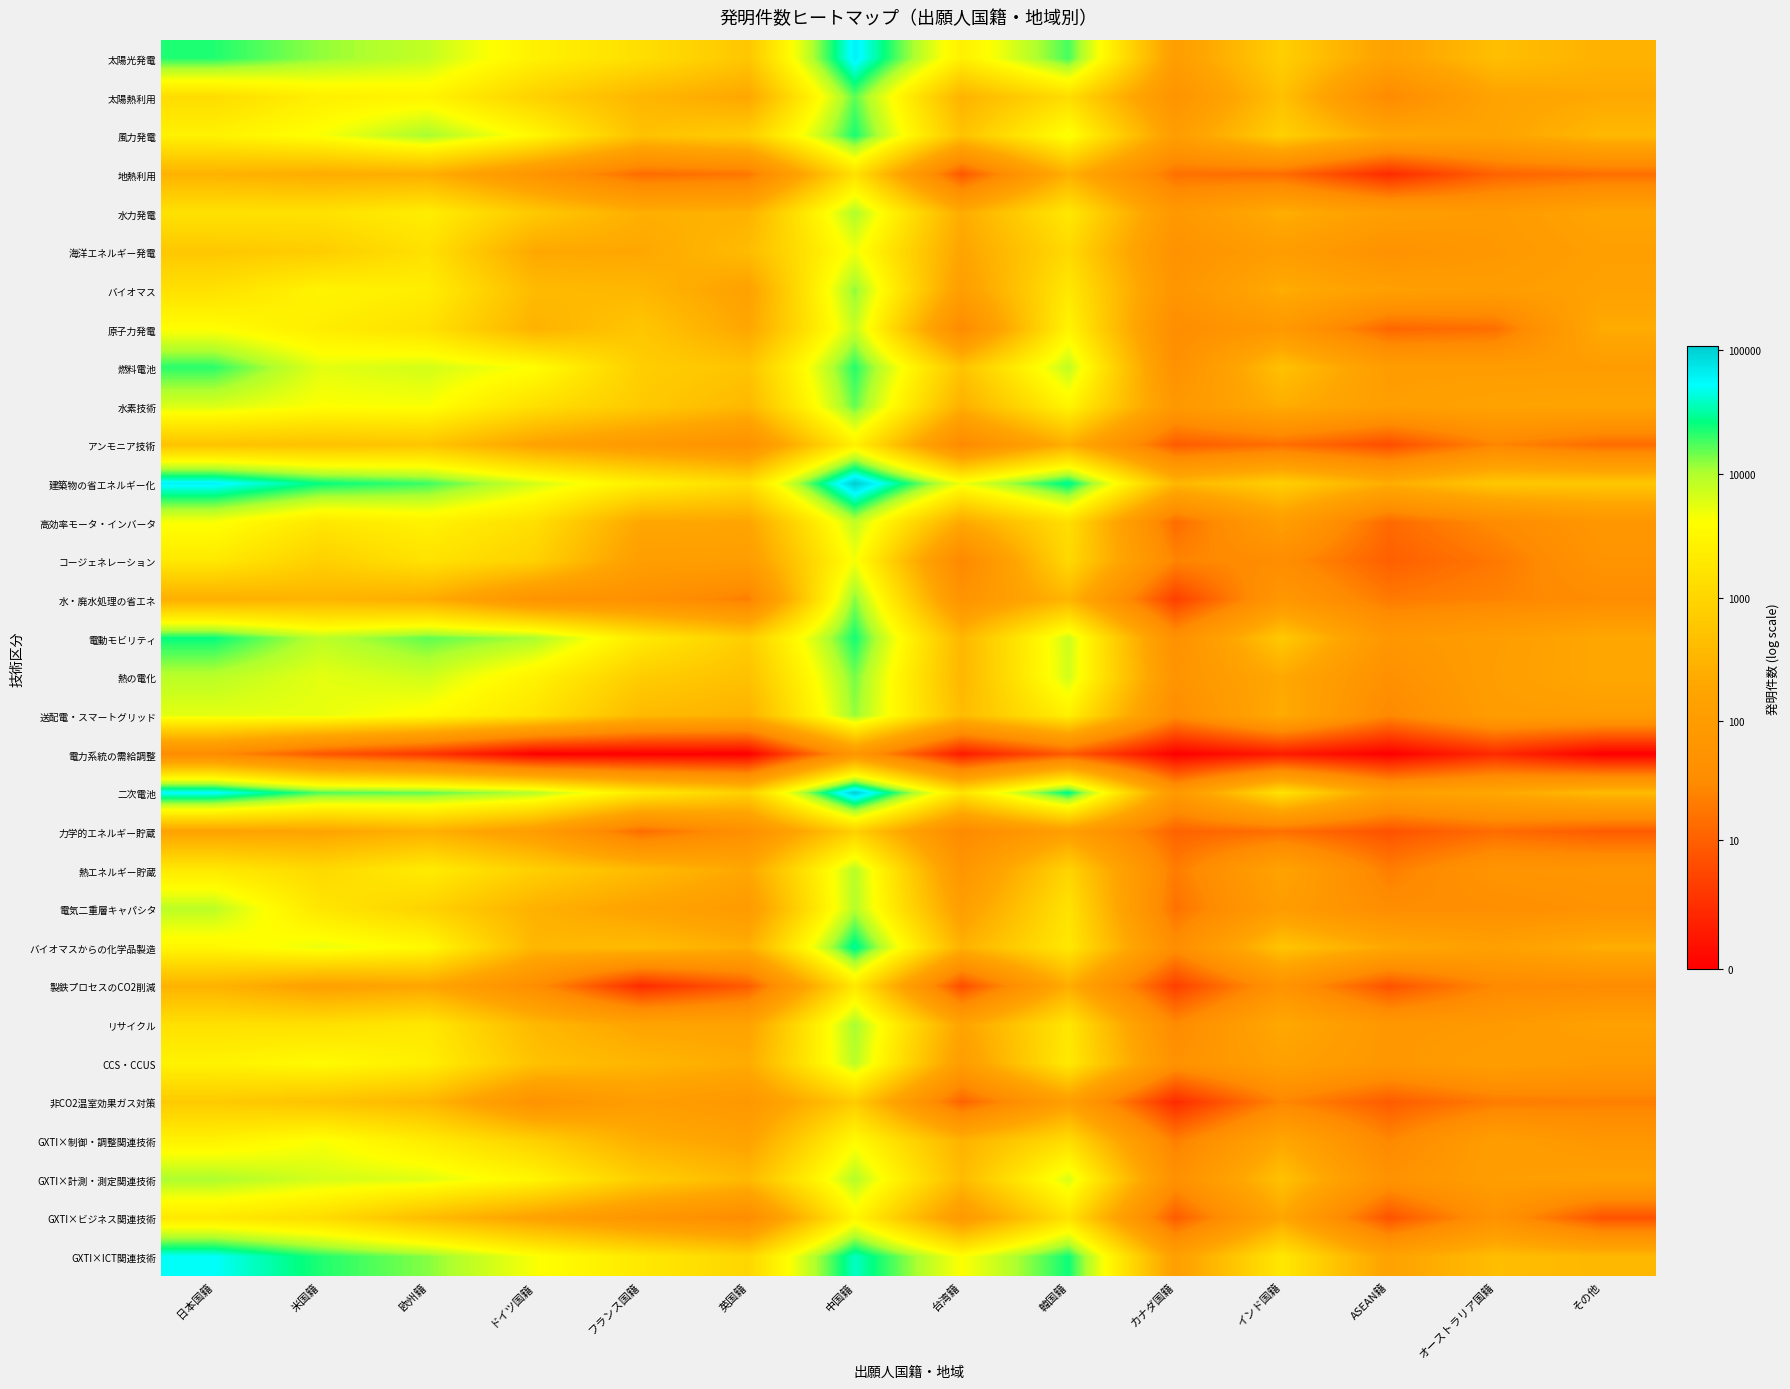

At 台湾籍, list the series in order from largest to smallest.

建築物の省エネルギー化, GXTI×ICT関連技術, 太陽光発電, 二次電池, 燃料電池, 風力発電, 送配電・スマートグリッド, GXTI×計測・測定関連技術, 電動モビリティ, 熱の電化, 太陽熱利用, GXTI×制御・調整関連技術, バイオマスからの化学品製造, 水素技術, 水力発電, 高効率モータ・インバータ, 海洋エネルギー発電, リサイクル, 電気二重層キャパシタ, バイオマス, CCS・CCUS, GXTI×ビジネス関連技術, 熱エネルギー貯蔵, 水・廃水処理の省エネ, 原子力発電, アンモニア技術, 力学的エネルギー貯蔵, コージェネレーション, 非CO2温室効果ガス対策, 地熱利用, 製鉄プロセスのCO2削減, 電力系統の需給調整